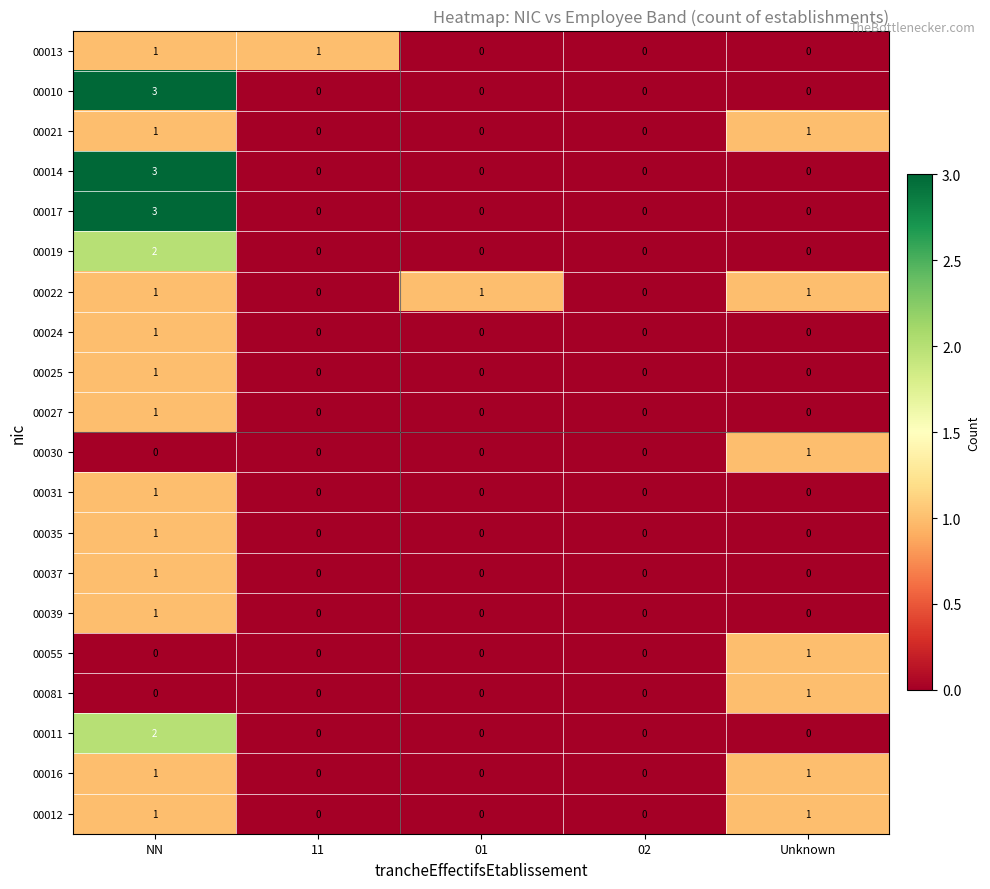

What is the greatest value displayed?

3